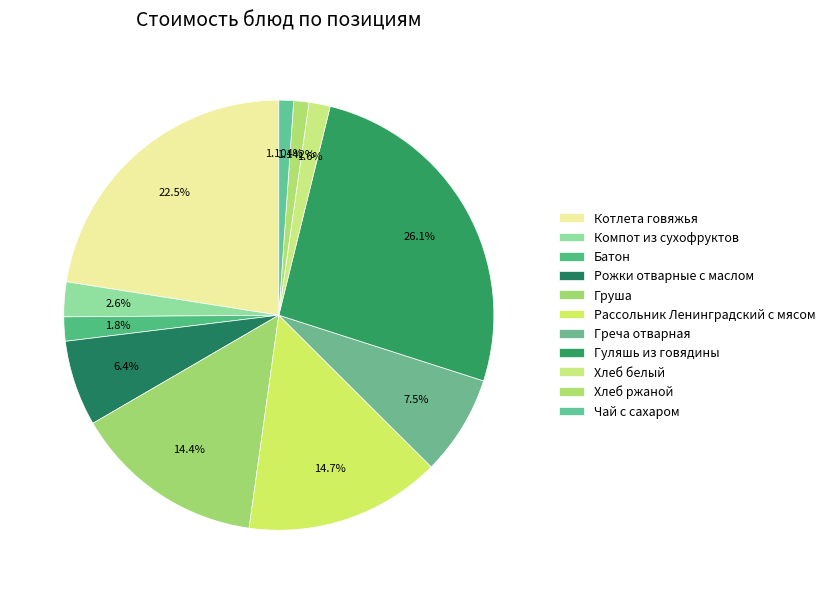

To the nearest percent, what is the average slice percentage?

9%